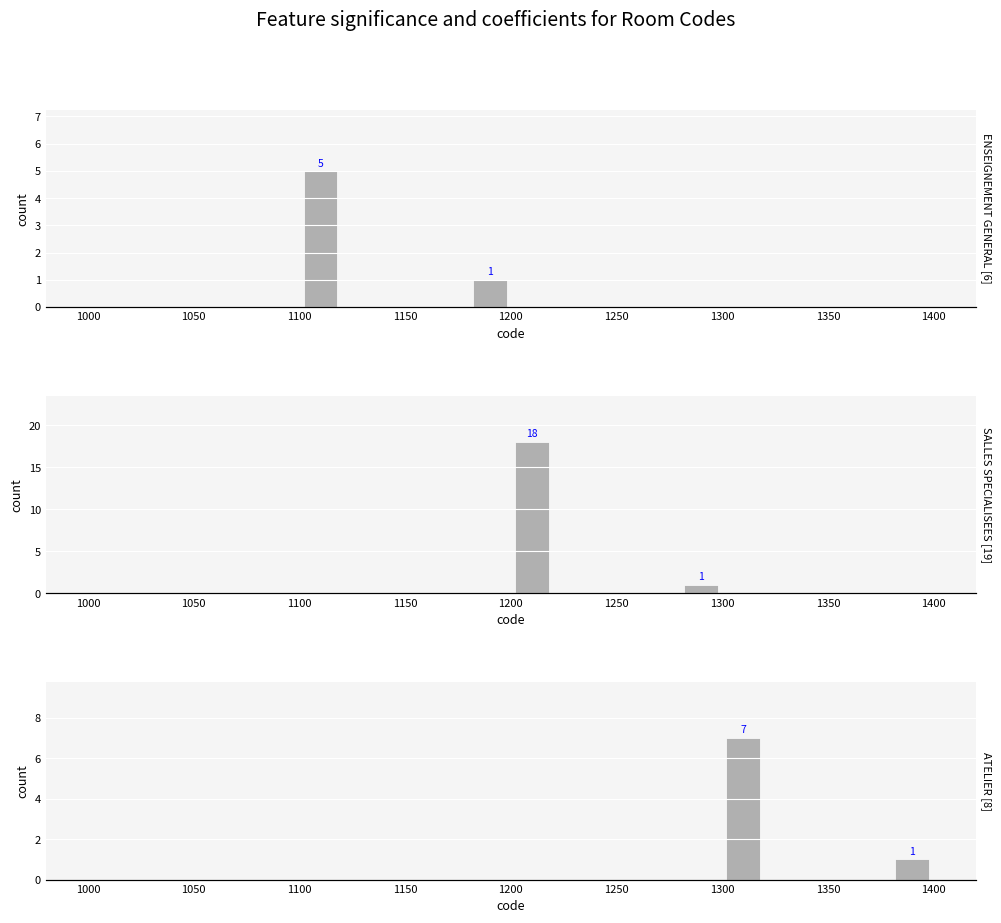

The value of ENSEIGNEMENT GENERAL at 1350 is 0. True or false?

True